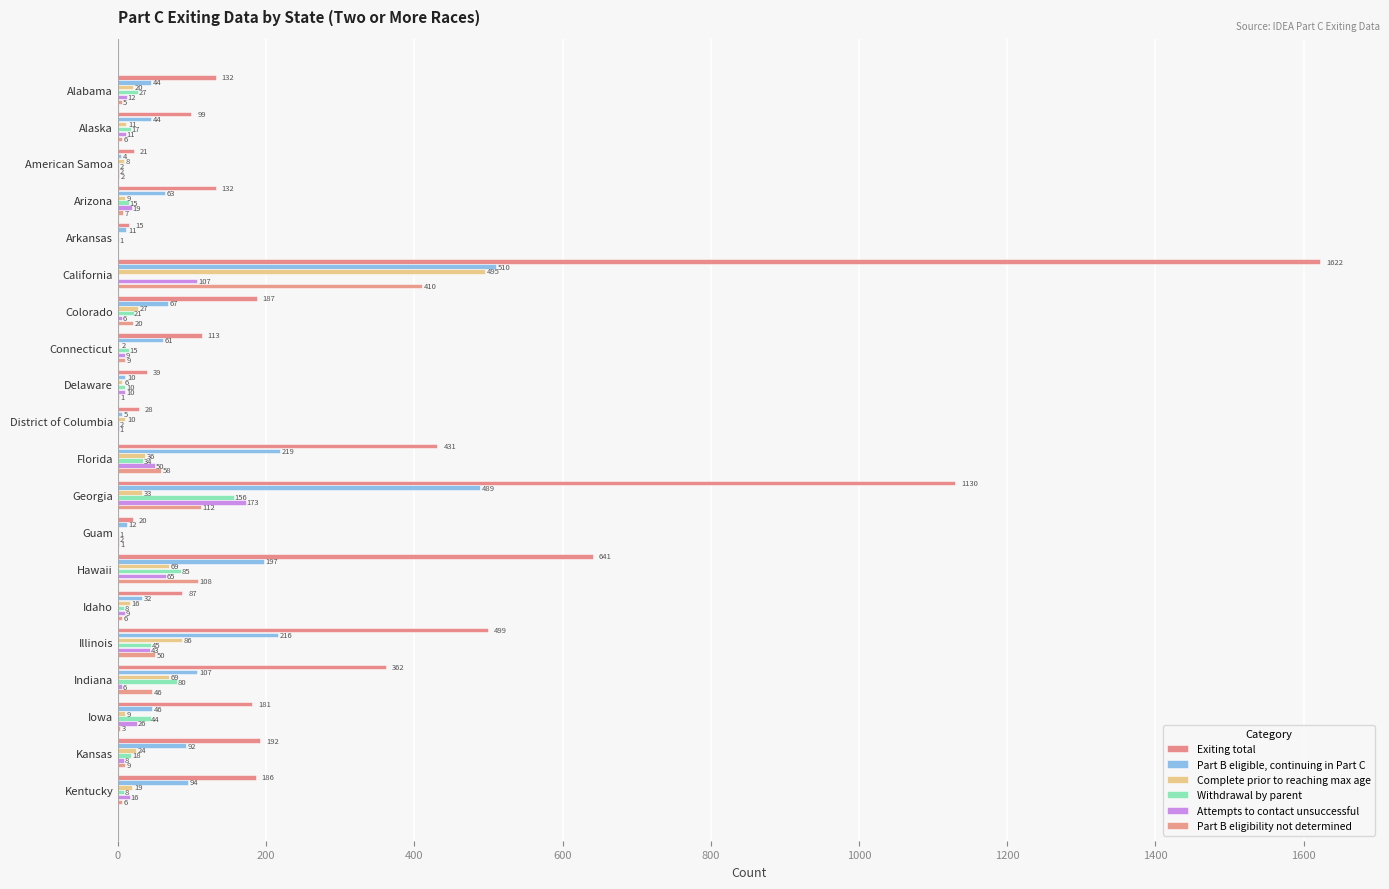

What is the value of the Exiting total bar at the 2nd from the left?

99